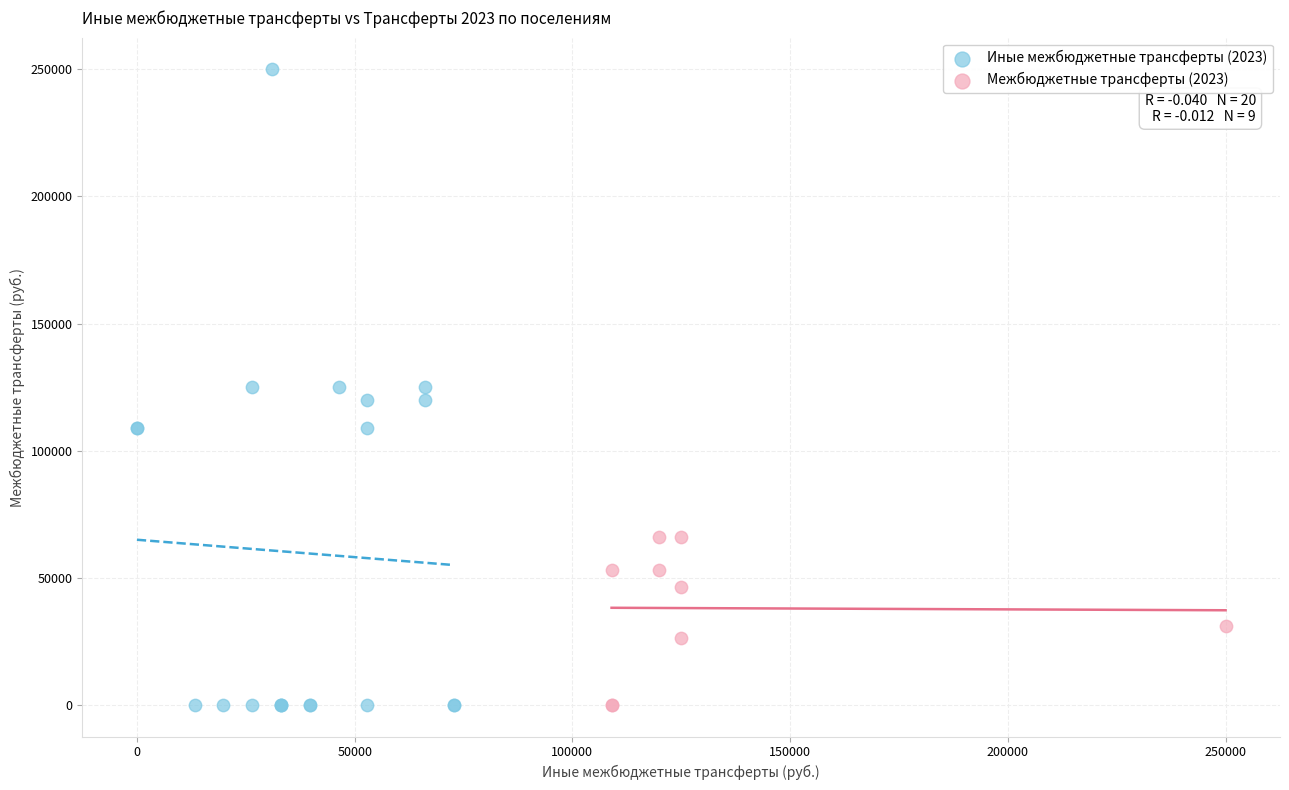

Which series has the widest spread of Y values?

Иные межбюджетные трансферты (2023)